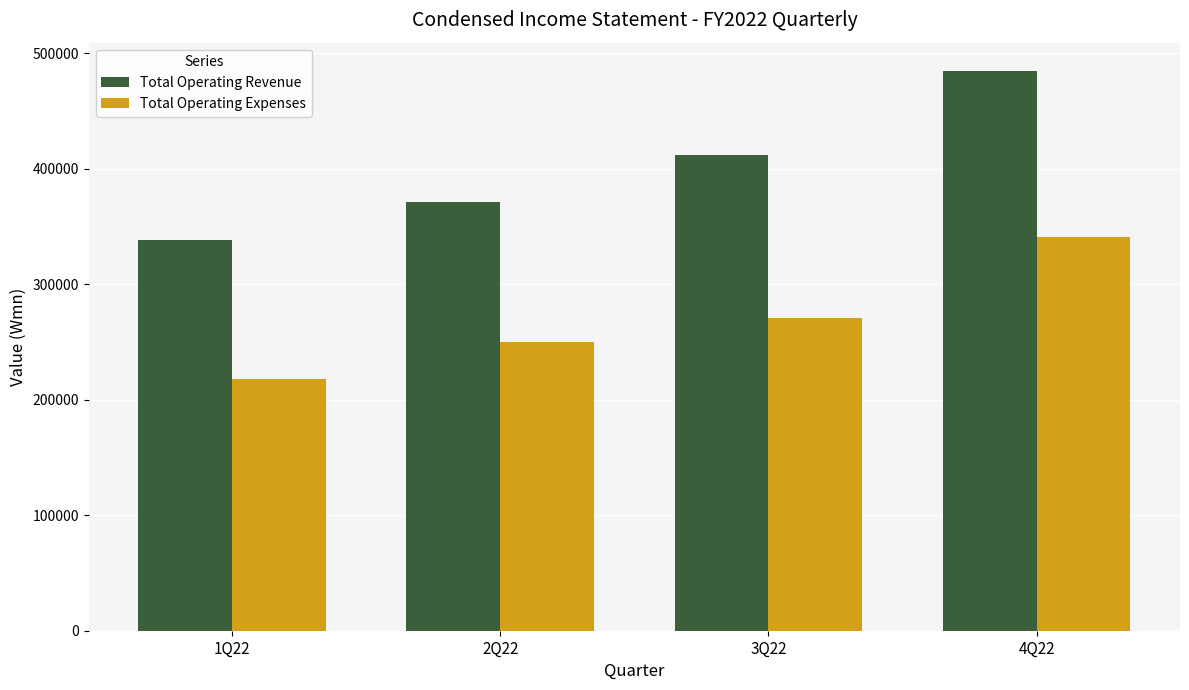

What is the approximate value of Total Operating Revenue at 3Q22?

411848